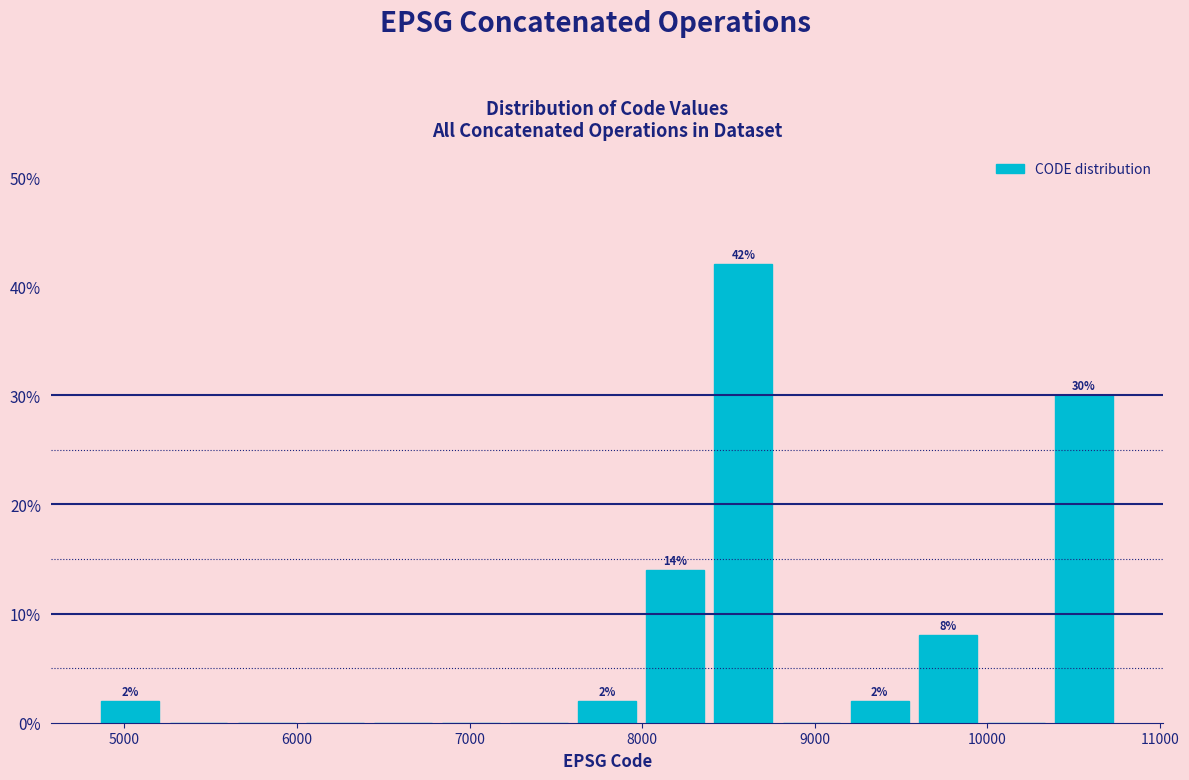

Around what value on the x-axis is the tallest bar? Give the approximate position of its centre, as read against the axis.

8600